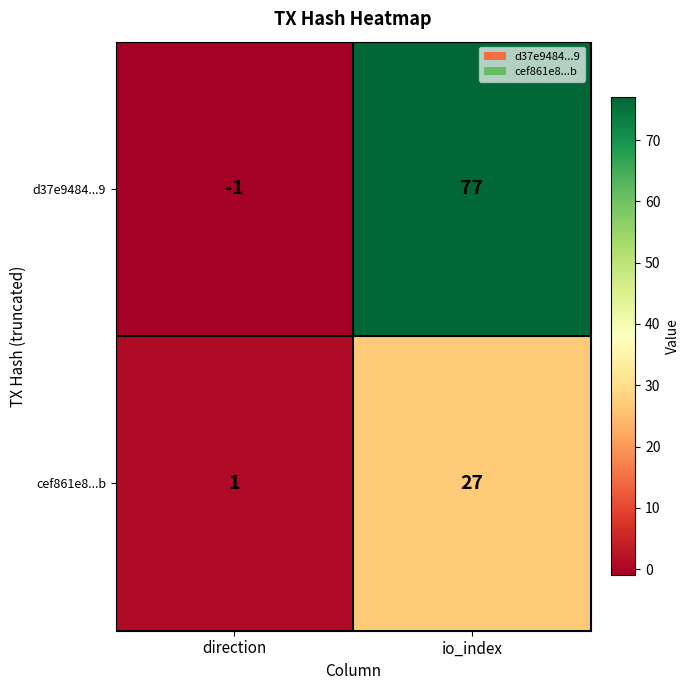

What is the spread (max minus min) of values at io_index?

50